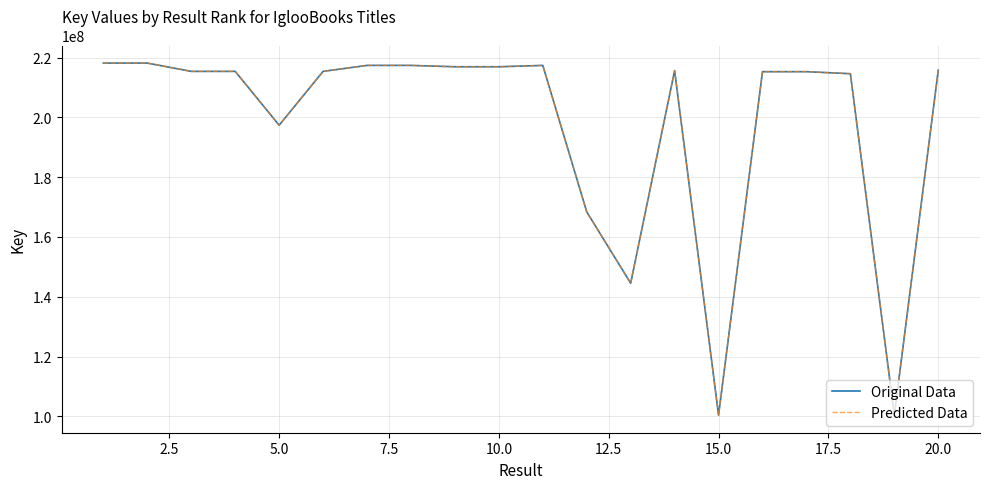

True or false: Predicted has a value of 352454442 at 17.

False